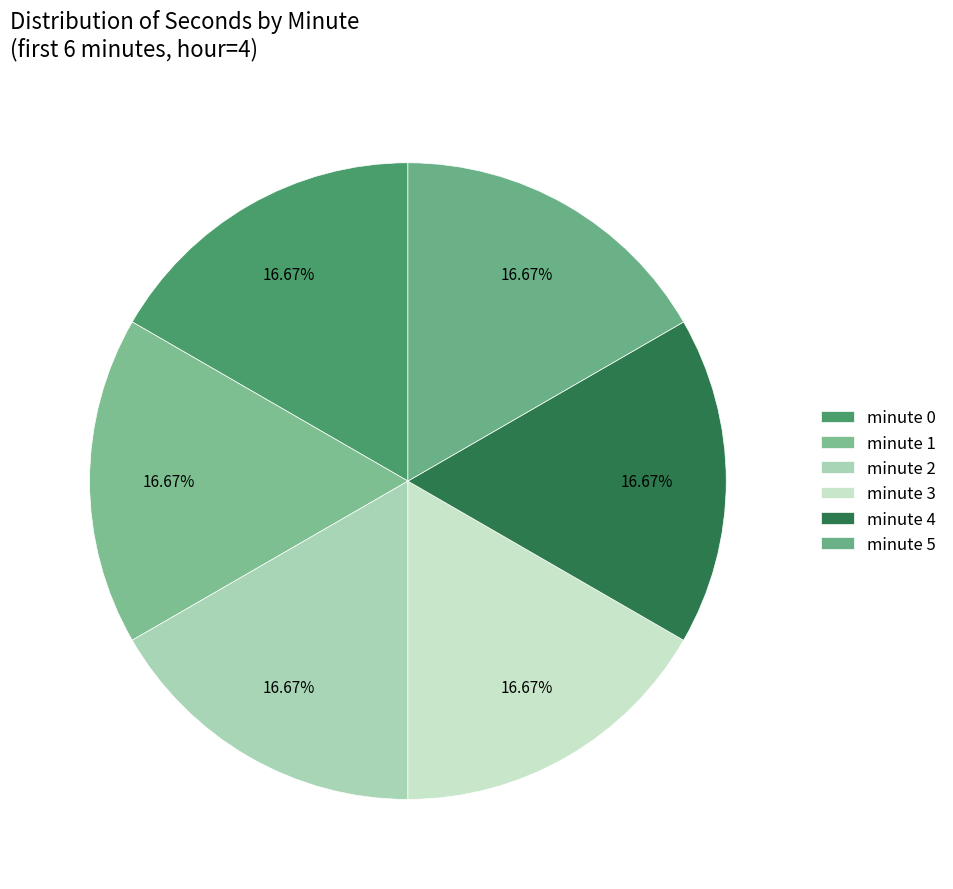

Is minute 3 the majority of the pie?

No